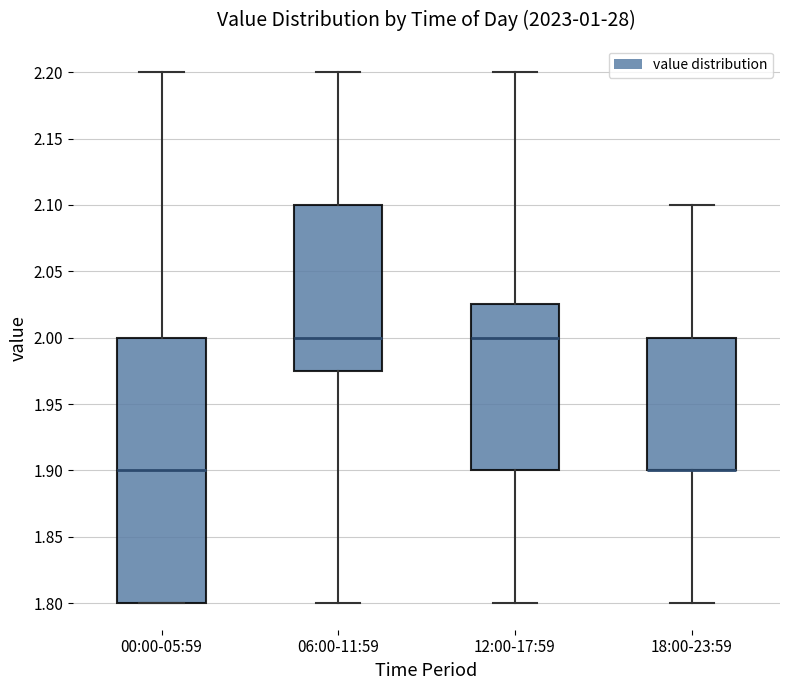

Reading left to right, read every box against the y-axis: the position of its median line, the range the box covers, and the ends of its whiskers. The values are not printed on the chart, so give them approximately, as read against the axis.

00:00-05:59: median 1.900, box 1.800 to 2.000, whiskers 1.800 to 2.200
06:00-11:59: median 2.000, box 1.975 to 2.100, whiskers 1.800 to 2.200
12:00-17:59: median 2.000, box 1.900 to 2.025, whiskers 1.800 to 2.200
18:00-23:59: median 1.900 (drawn on the box's lower edge), box 1.900 to 2.000, whiskers 1.800 to 2.100